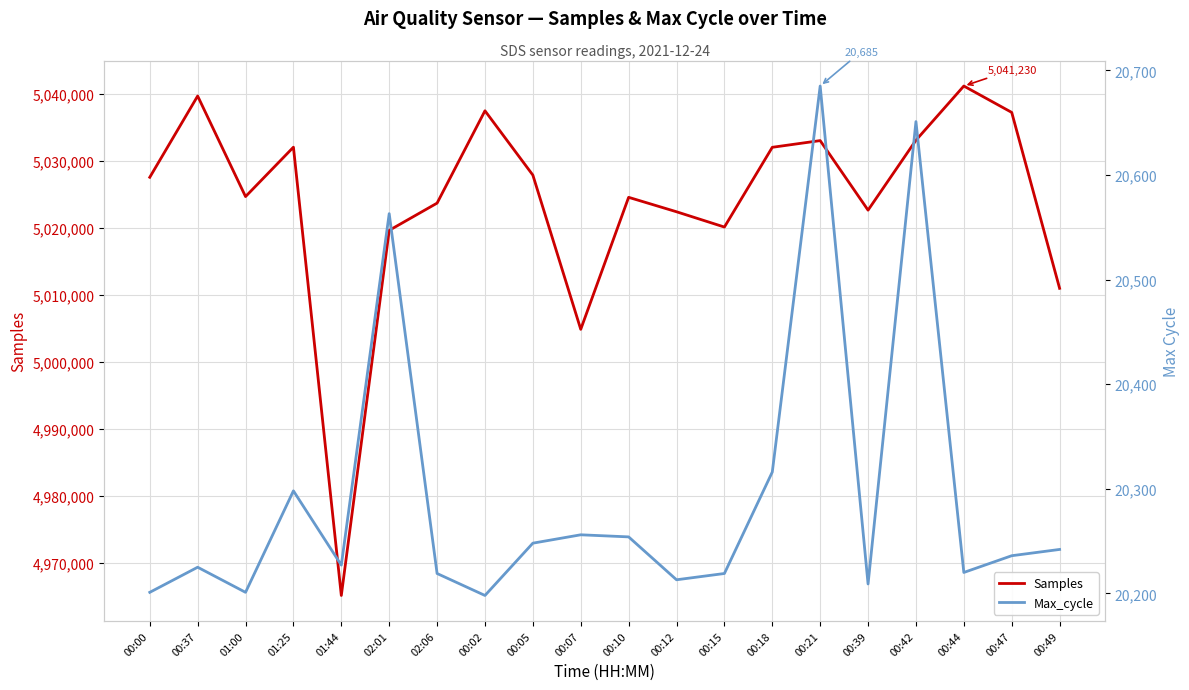

What is the label of the 9th point from the left?

00:05